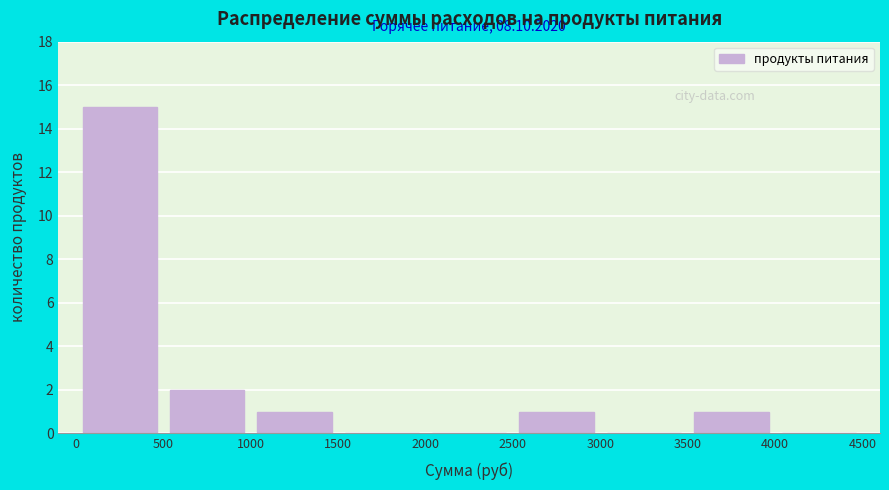

Which range on the x-axis has the tallest bar?

0 to 500